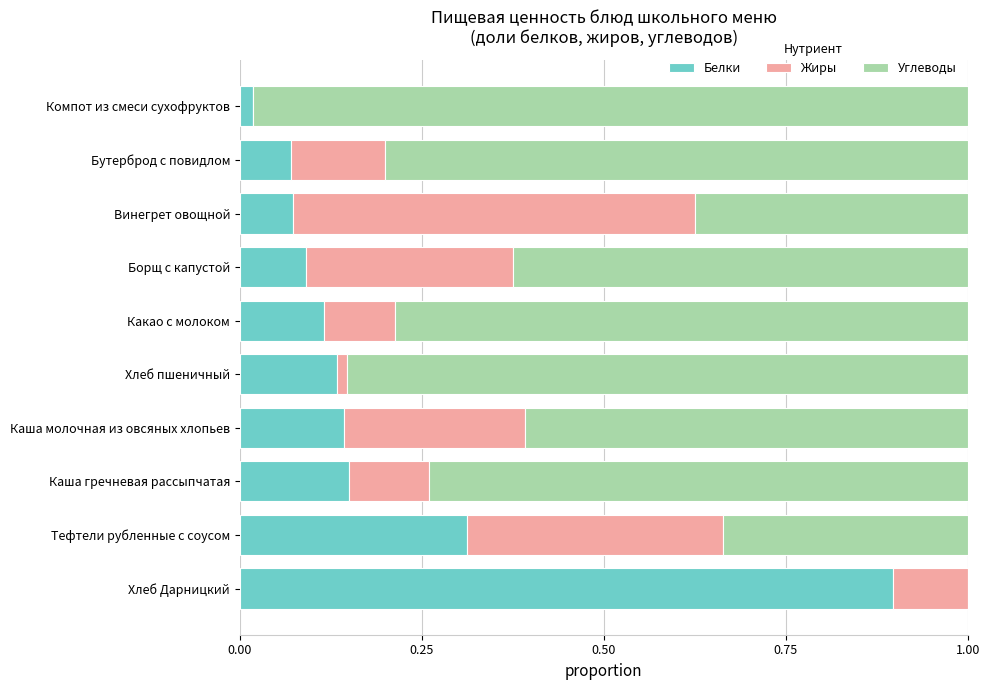

True or false: Белки has a value of 0.1 at Каша молочная из овсяных хлопьев.

True